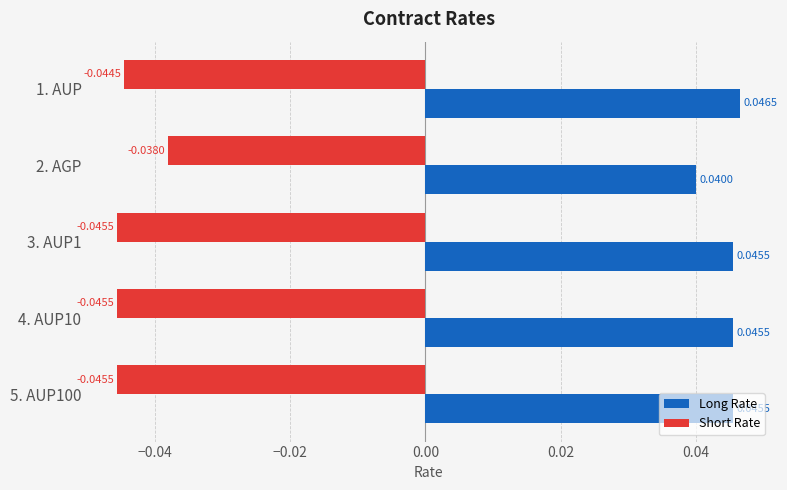

Which series has the largest total across all categories?

Long Rate